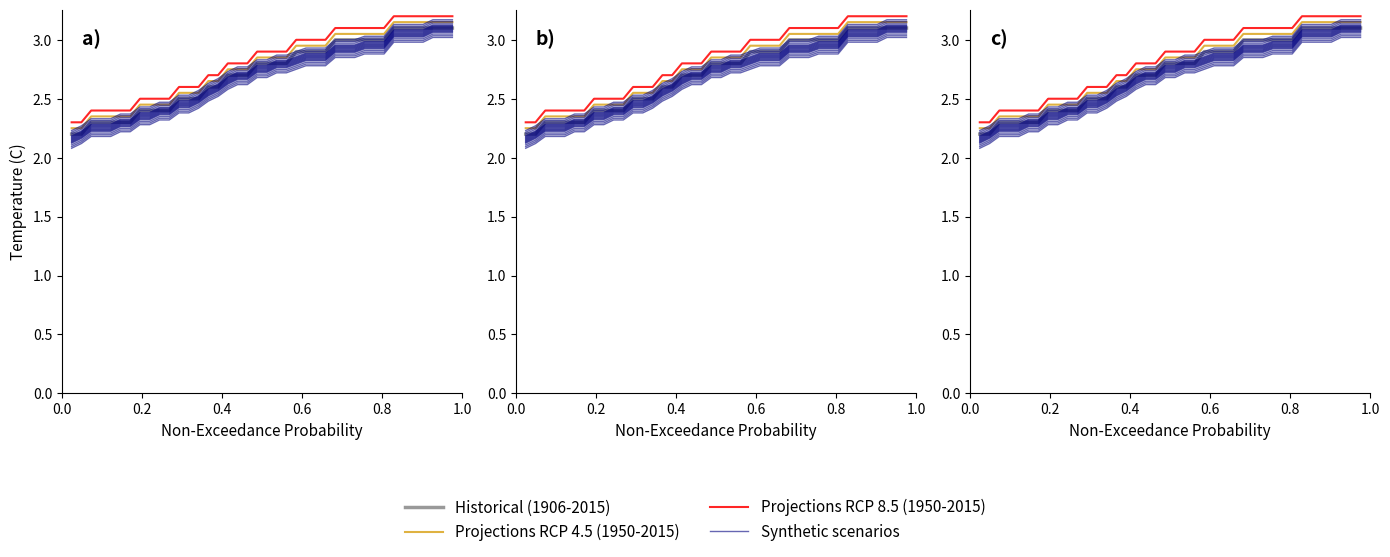

What value does the Projections RCP 8.5 (1950-2015) series have at 33?

3.2